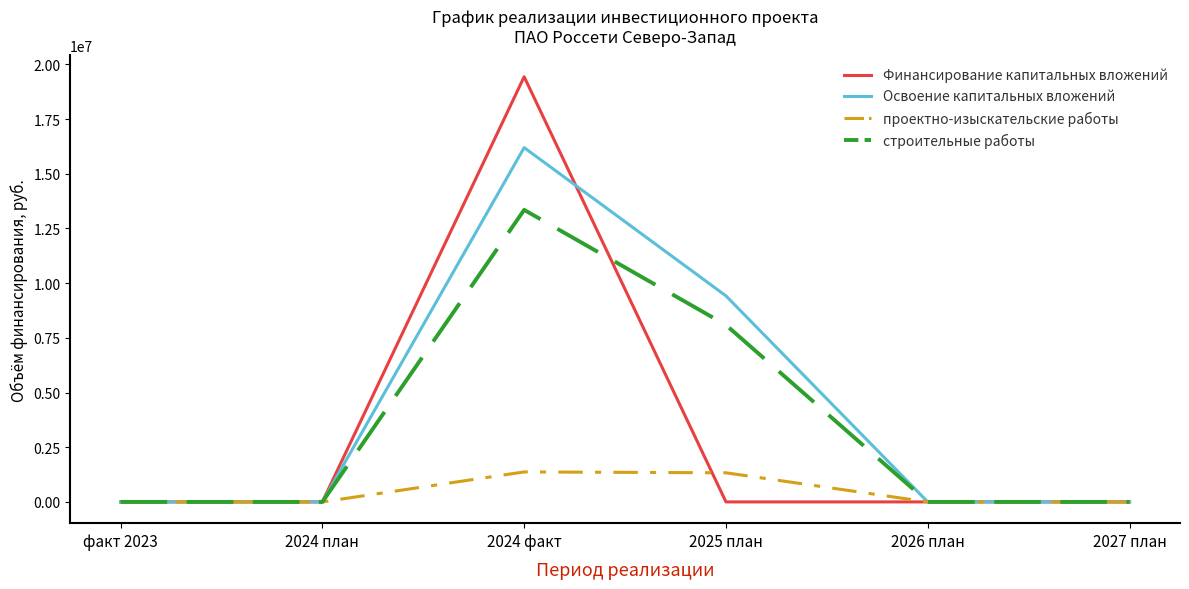

Between факт 2023 and 2025 план, which series saw the biggest shift?

Освоение капитальных вложений